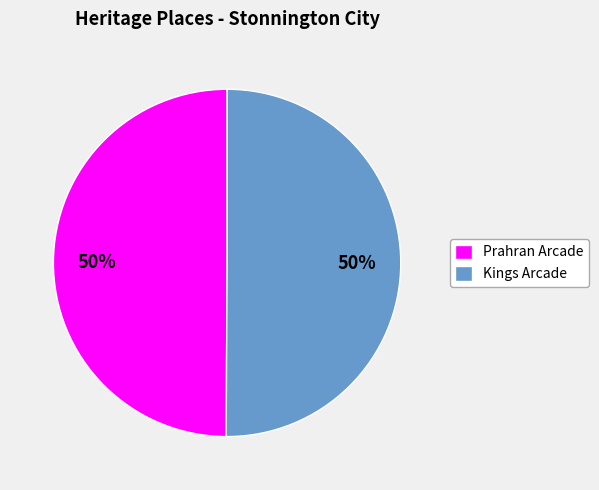

Do Kings Arcade and Prahran Arcade together represent more than half of the pie?

Yes